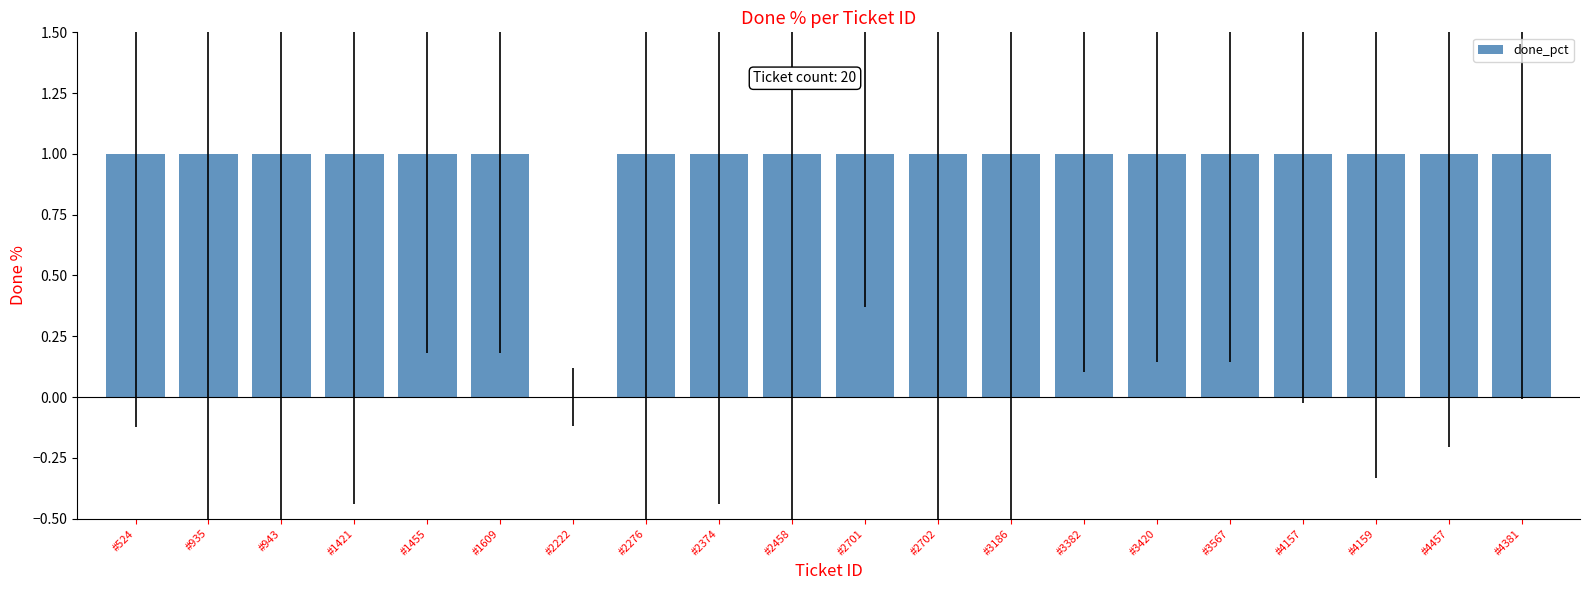

Approximately how many times larger is the value at #2374 compared to #3382?

1.0